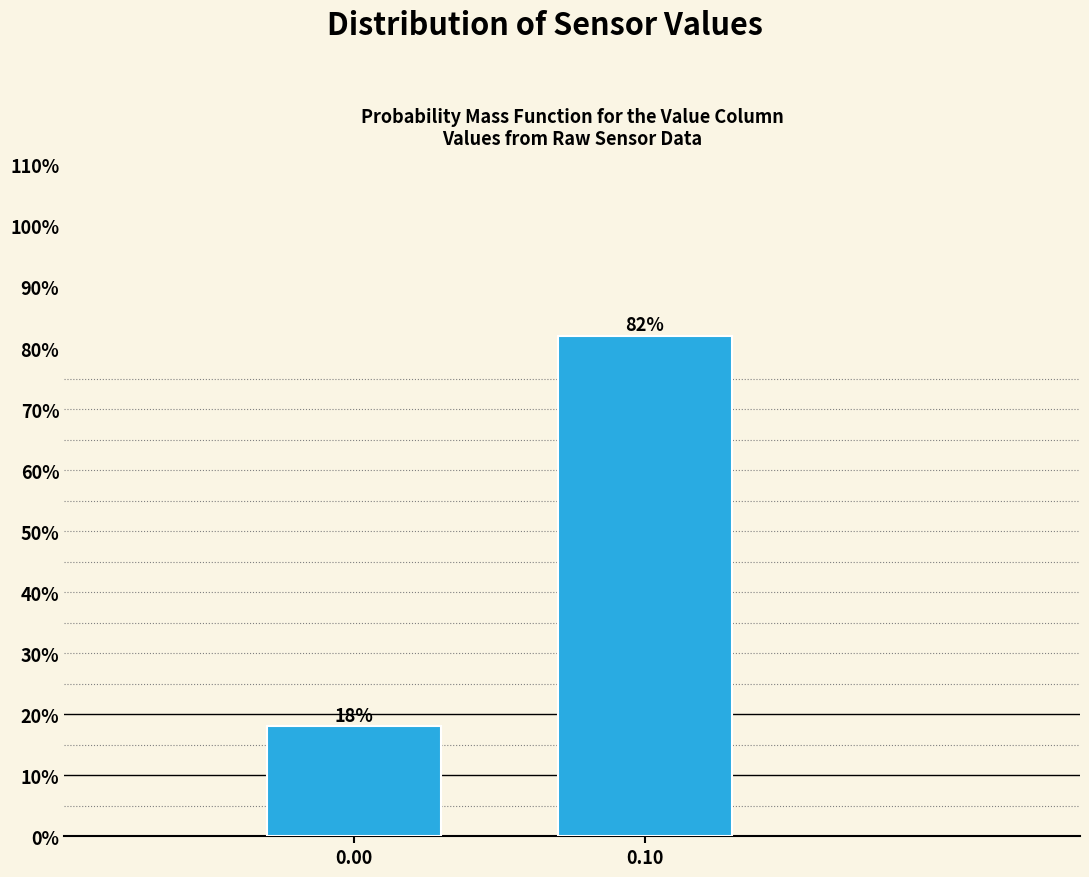

Reading left to right, what are all the values shown in this chart?

0.00=18	0.10=82